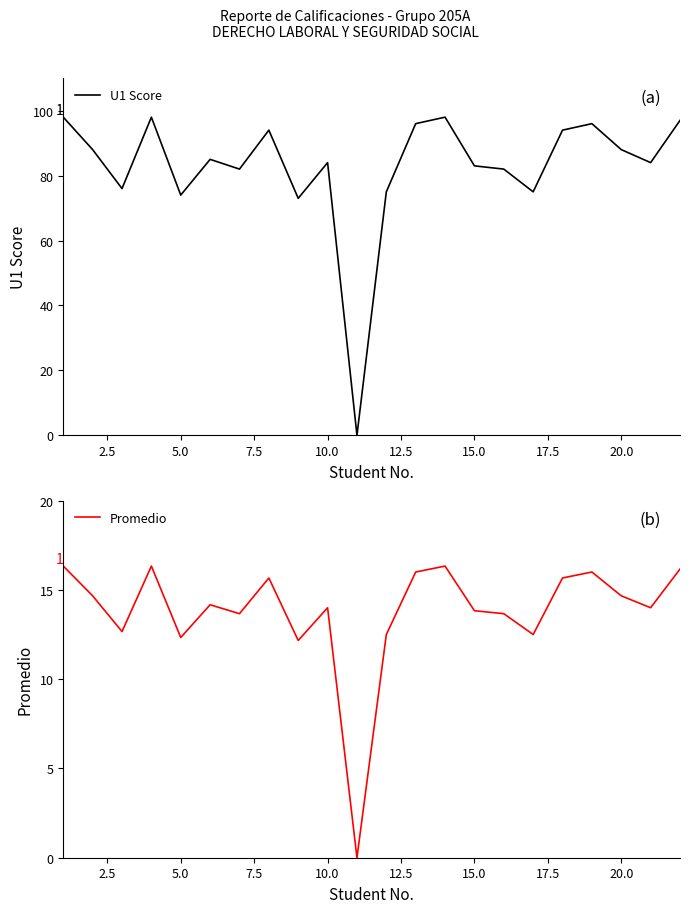

Does the chart display data point markers on the line(s)?

No